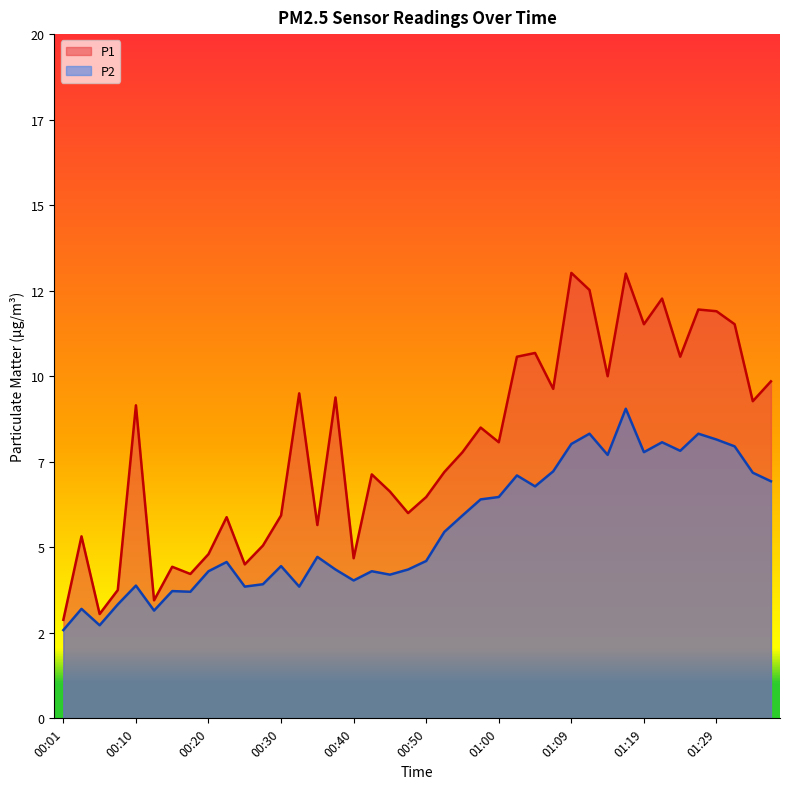

True or false: P1 and P2 intersect in this chart.

False